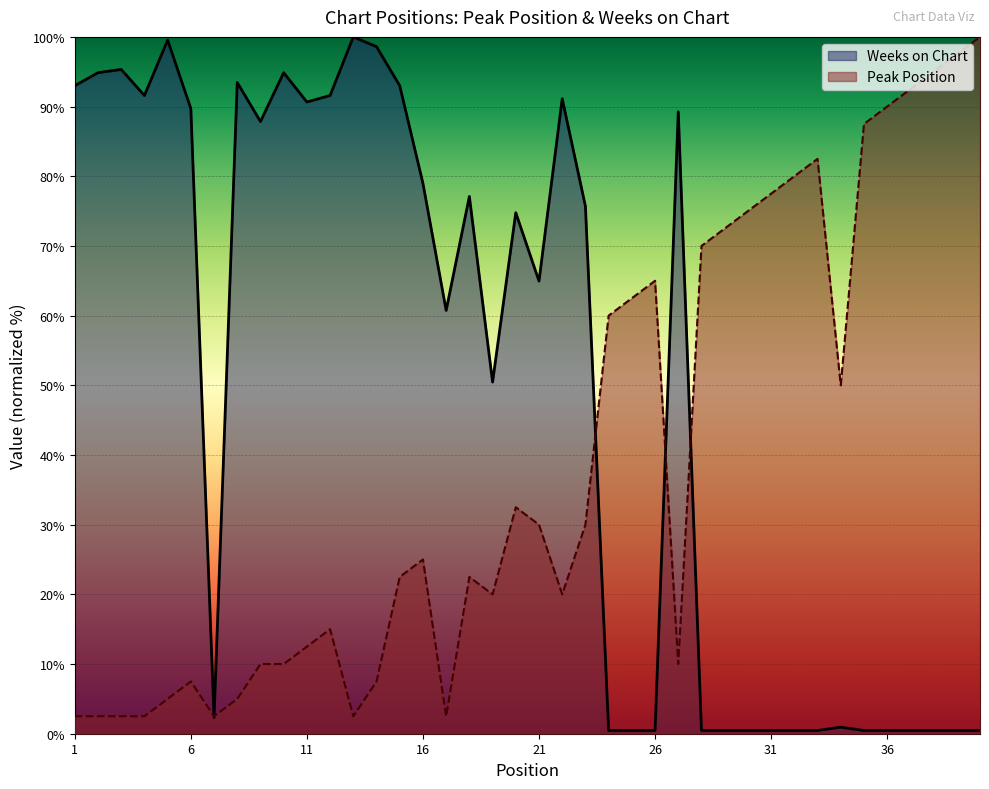

Is it true that Weeks on Chart equals 43.0 at 20?

False